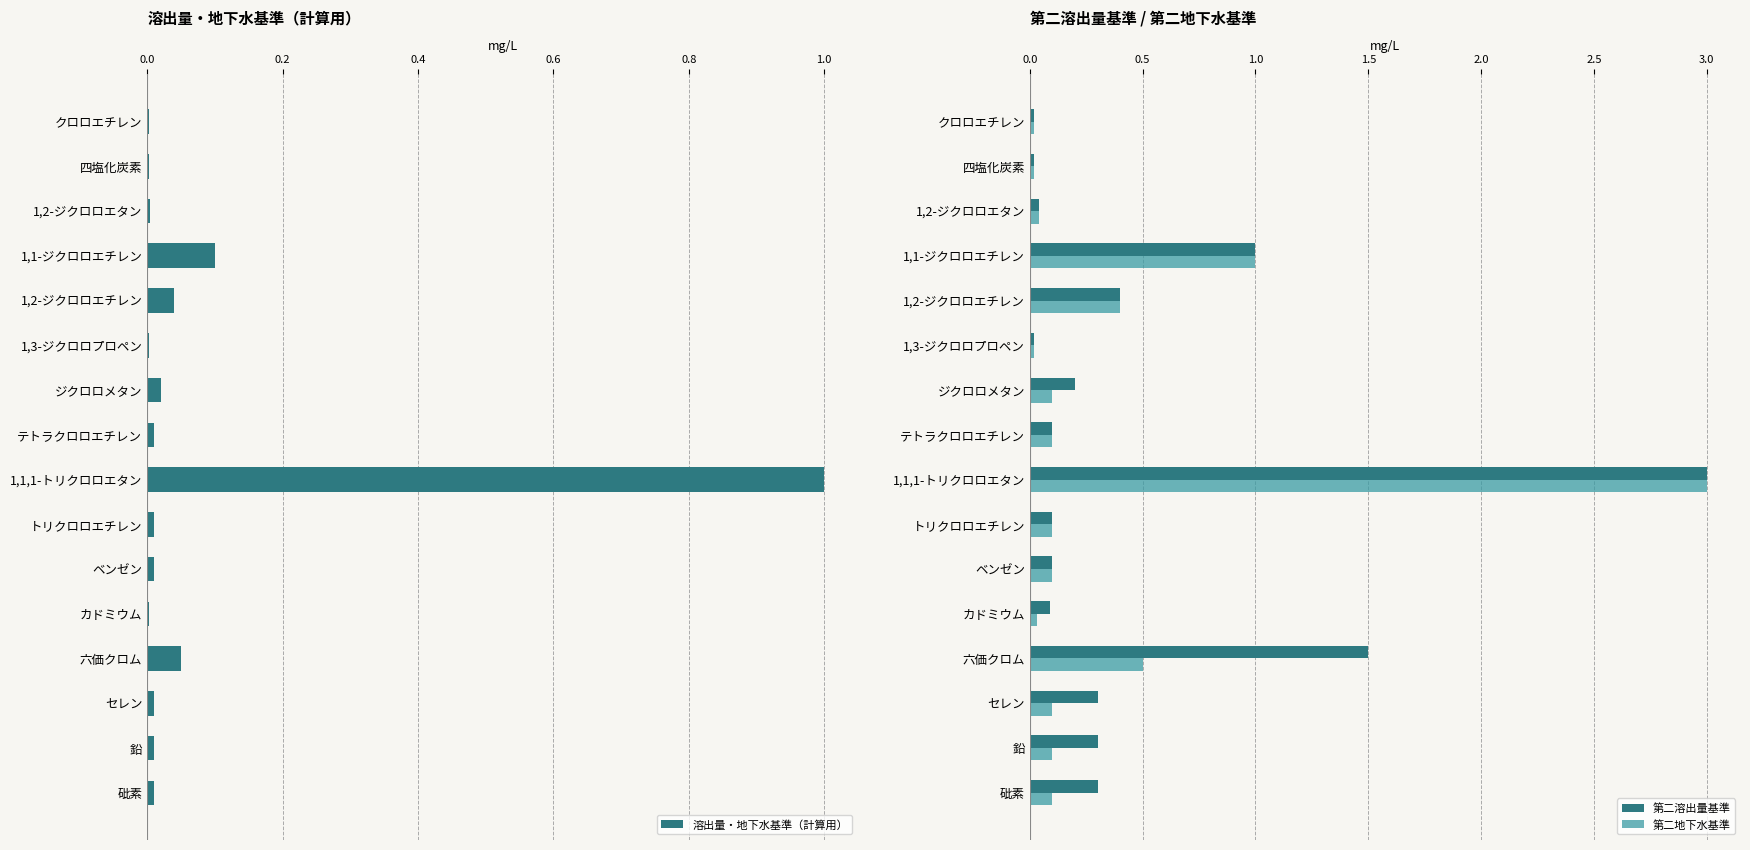

What value does the 第二地下水基準 series have at 1,1-ジクロロエチレン?

1.0